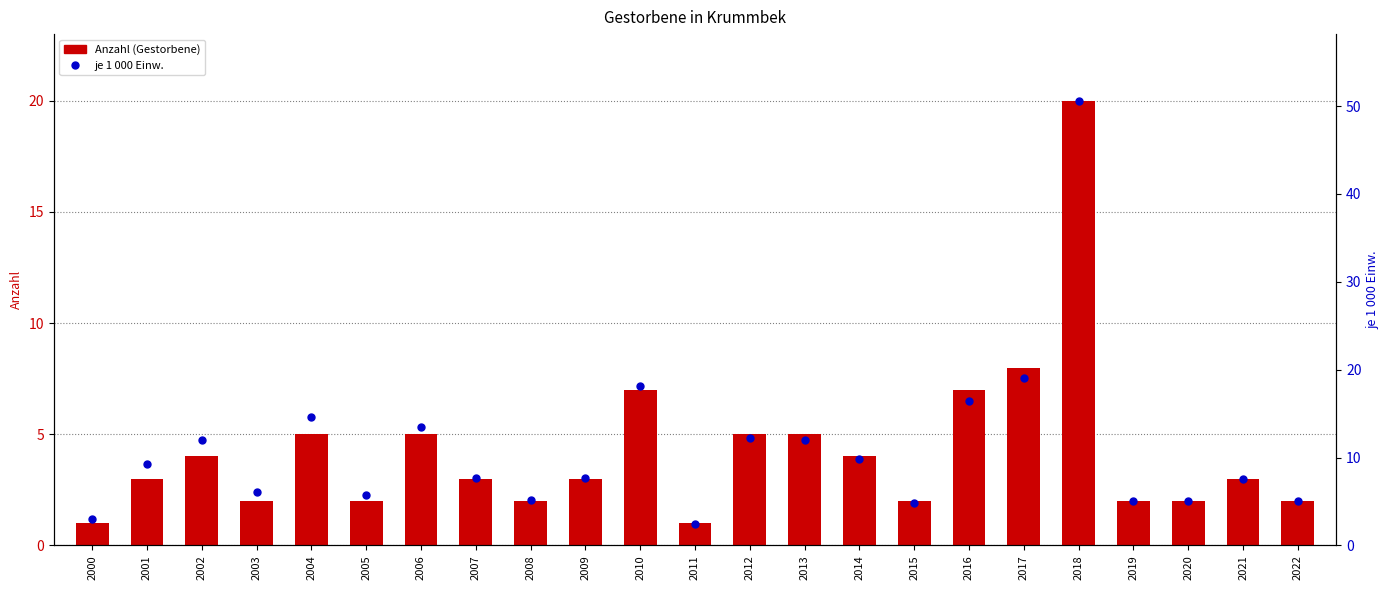

What is the total value across all series at 2009?

10.7